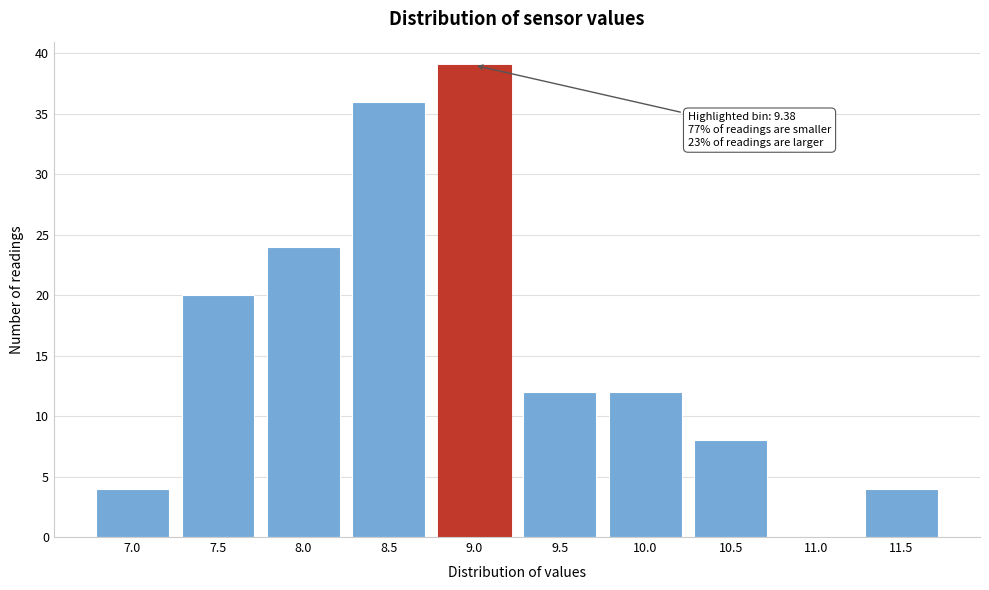

The value at 8.0 is 24. True or false?

True